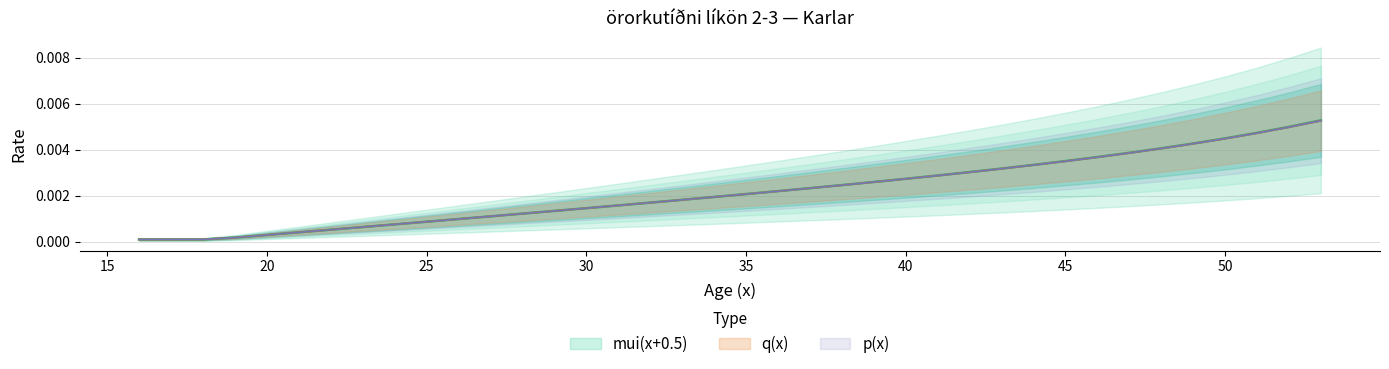

Is this an area chart (filled region under the line)?

No